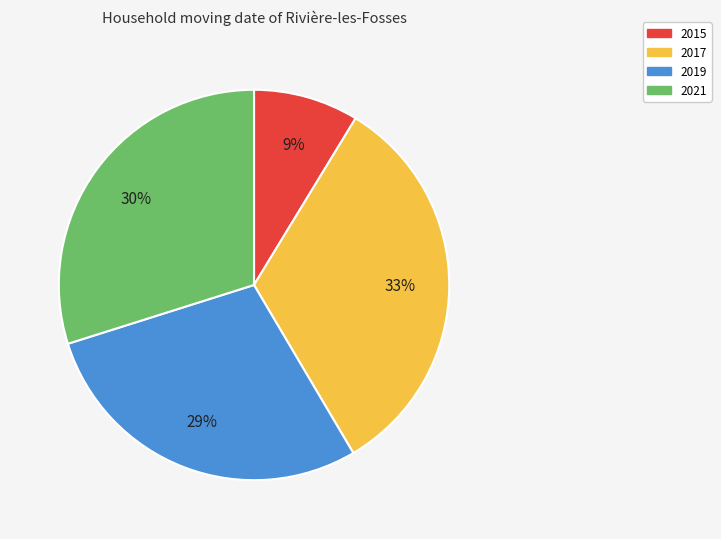

Is the sum of 2015 and 2019 greater than half?

No